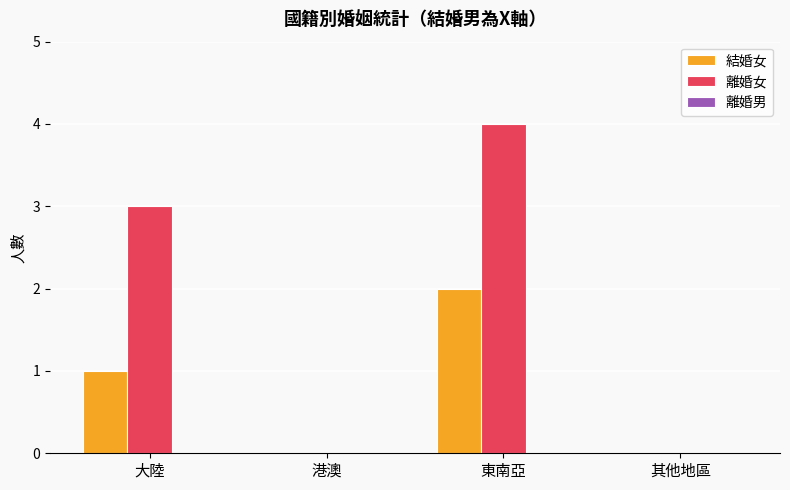

Where is 離婚女 nearest to the value 2?

大陸